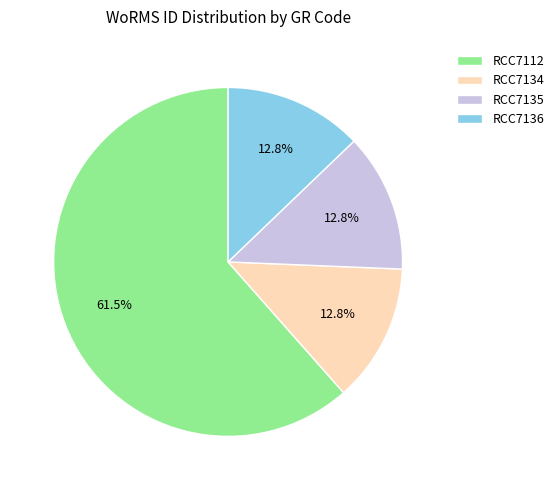

The RCC7134 slice represents 13% of the pie. True or false?

True